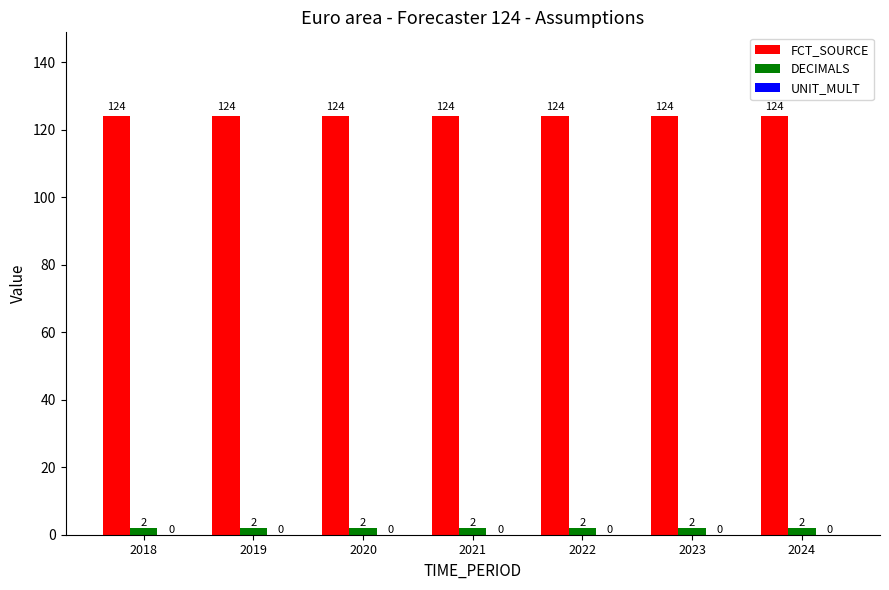

At 2024, list the series in order from largest to smallest.

FCT_SOURCE, DECIMALS